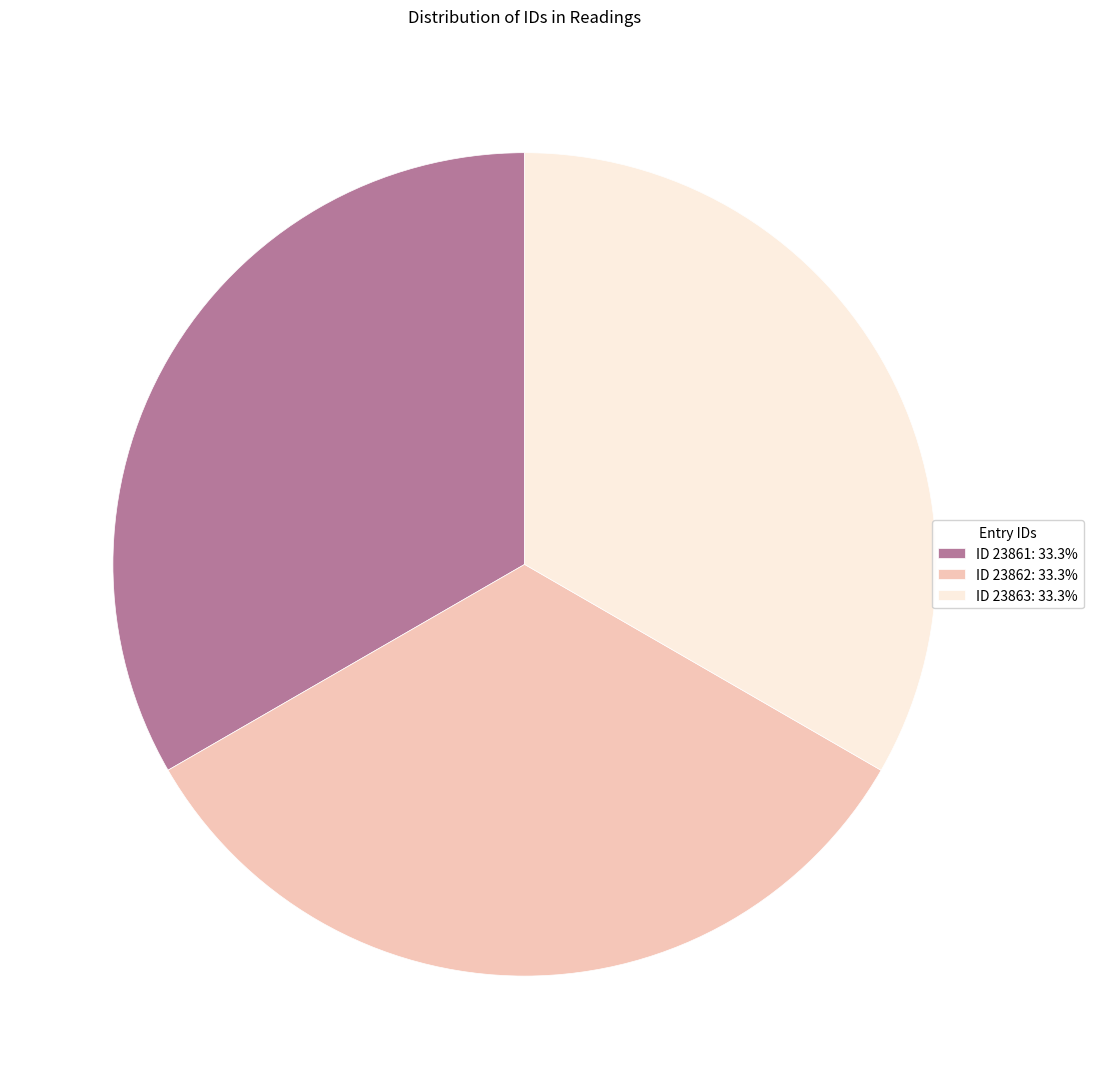

Does ID 23862: 33.3% represent more than half of the total?

No